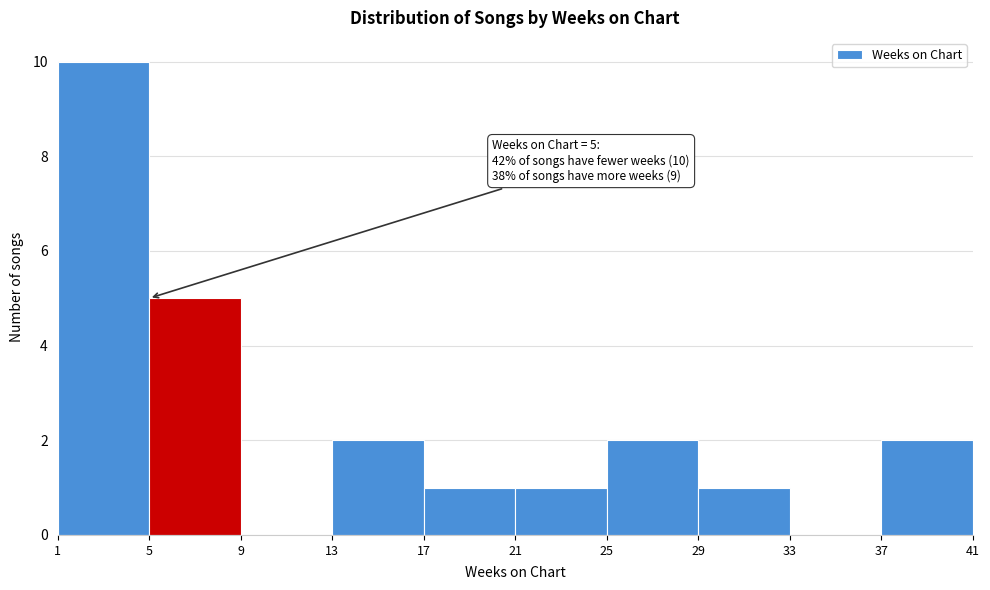

Which range on the x-axis has the tallest bar?

1 to 5